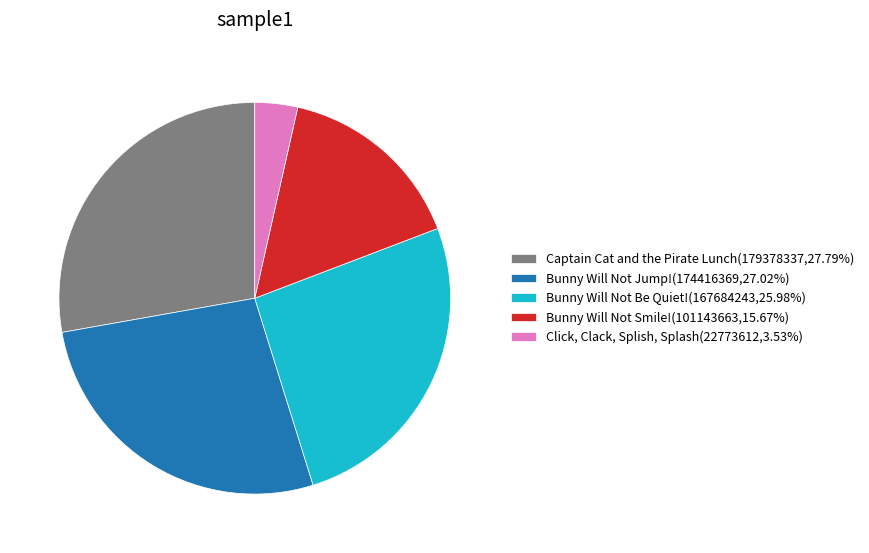

Is there any slice that represents more than half of the pie?

No